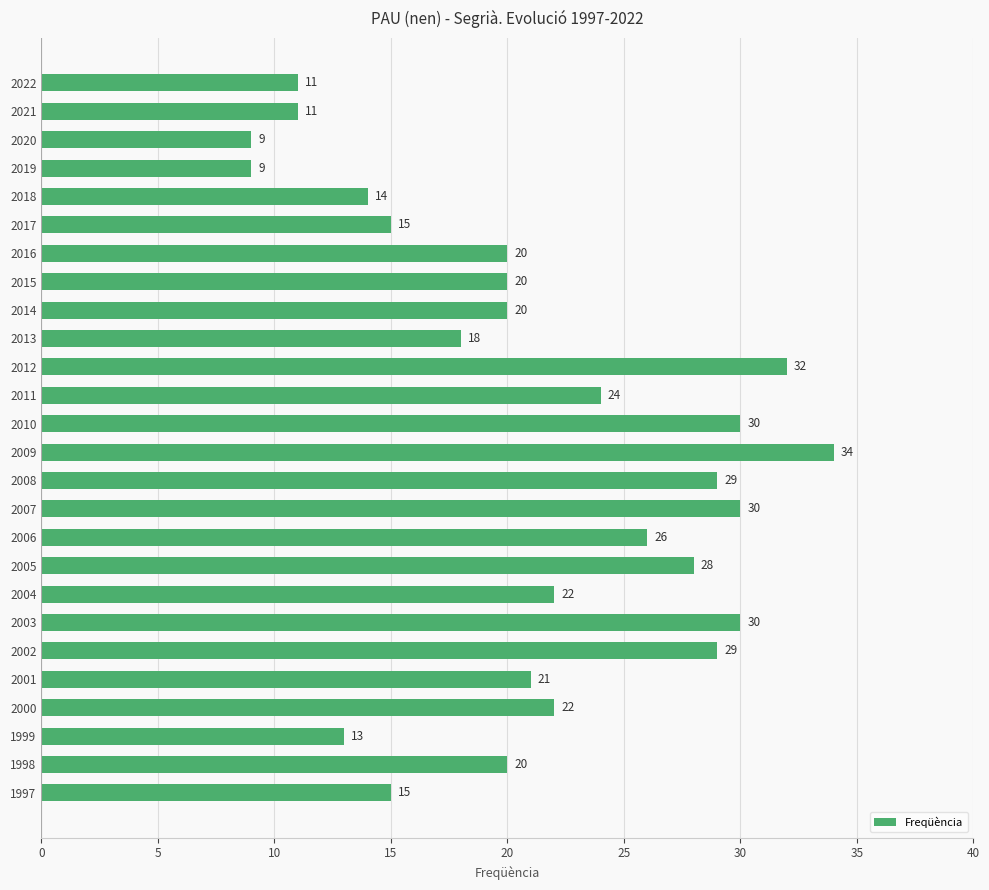

Reading top to bottom, extract all data points from this chart.

2022=11	2021=11	2020=9	2019=9	2018=14	2017=15	2016=20	2015=20	2014=20	2013=18	2012=32	2011=24	2010=30	2009=34	2008=29	2007=30	2006=26	2005=28	2004=22	2003=30	2002=29	2001=21	2000=22	1999=13	1998=20	1997=15